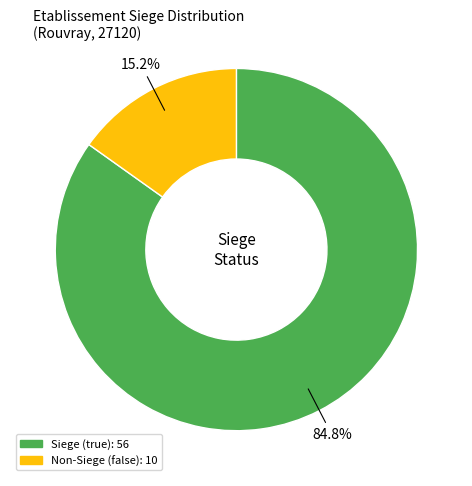

Is there any slice that represents more than half of the pie?

Yes